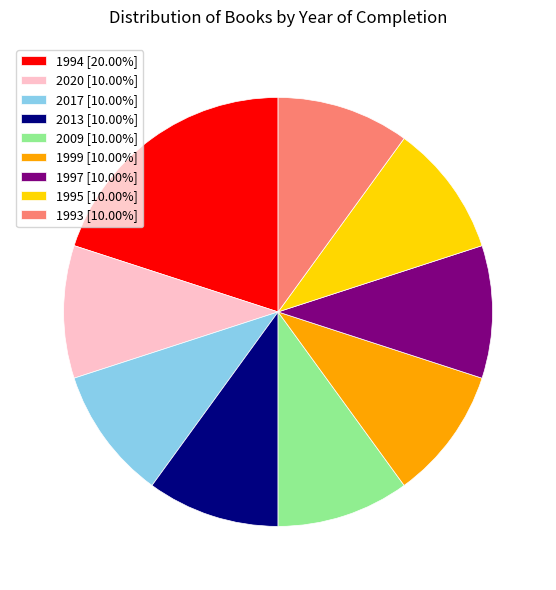

Does any single category account for the majority?

No